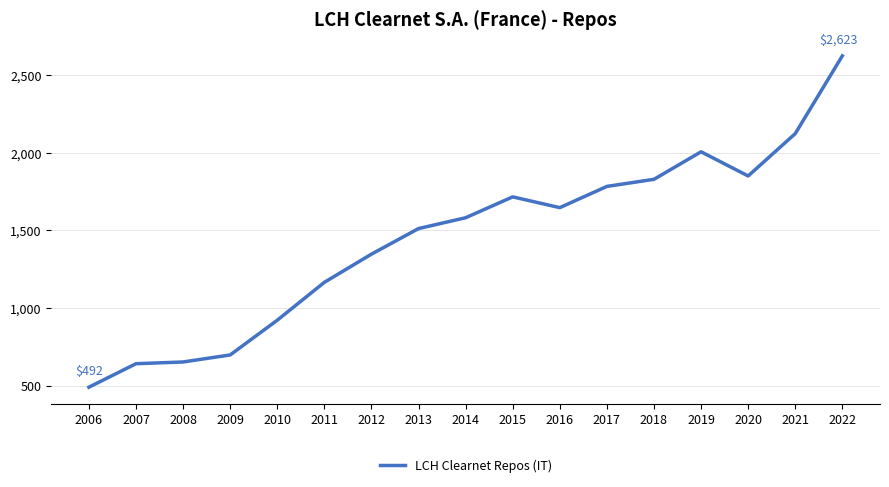

At which label is the value closest to 1557?

2014